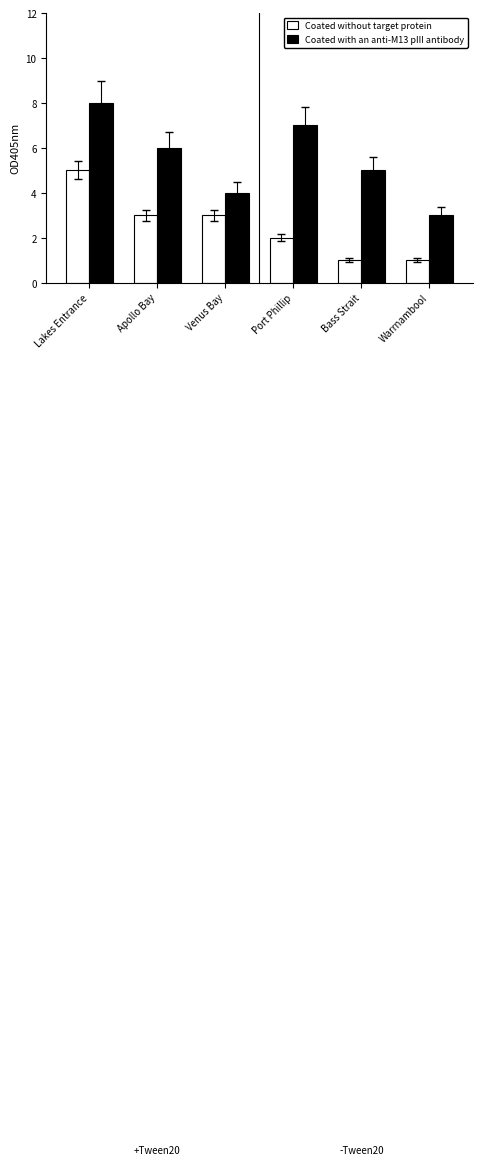

Where is Coated with an anti-M13 pIII antibody nearest to the value 5?

Bass Strait